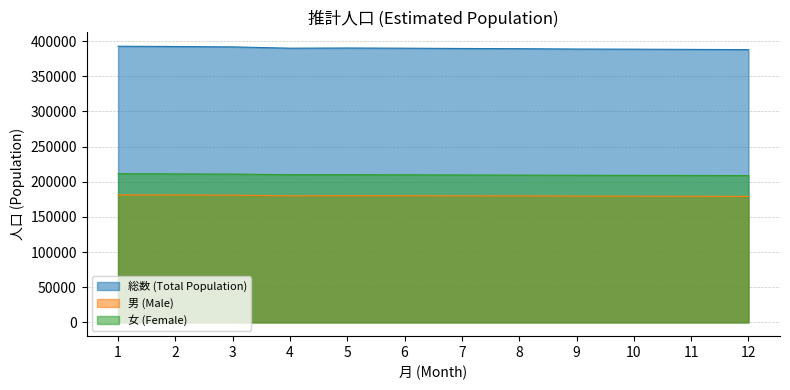

Reading right to left, what are all the values shown in this chart?

総数 (Total Population): 12=387829	11=388165	10=388490	9=388679	8=389194	7=389457	6=389894	5=390153	4=389895	3=391744	2=392281	1=392685
男 (Male): 12=179142	11=179280	10=179469	9=179529	8=179813	7=179886	6=180088	5=180176	4=179935	3=180901	2=181142	1=181309
女 (Female): 12=208687	11=208885	10=209021	9=209150	8=209381	7=209571	6=209806	5=209977	4=209960	3=210843	2=211139	1=211376